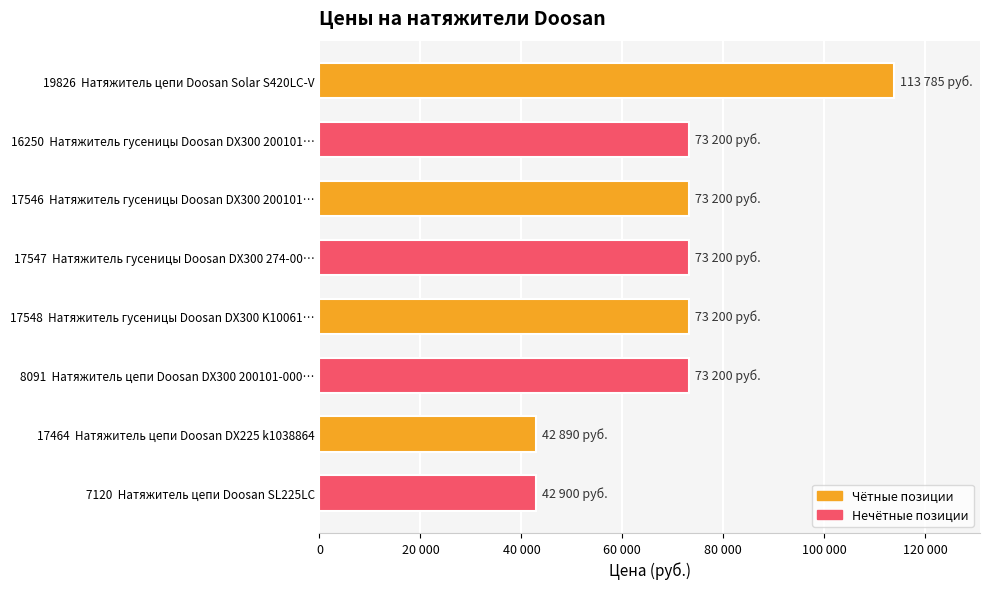

What is the difference between the second highest and minimum values?

30310